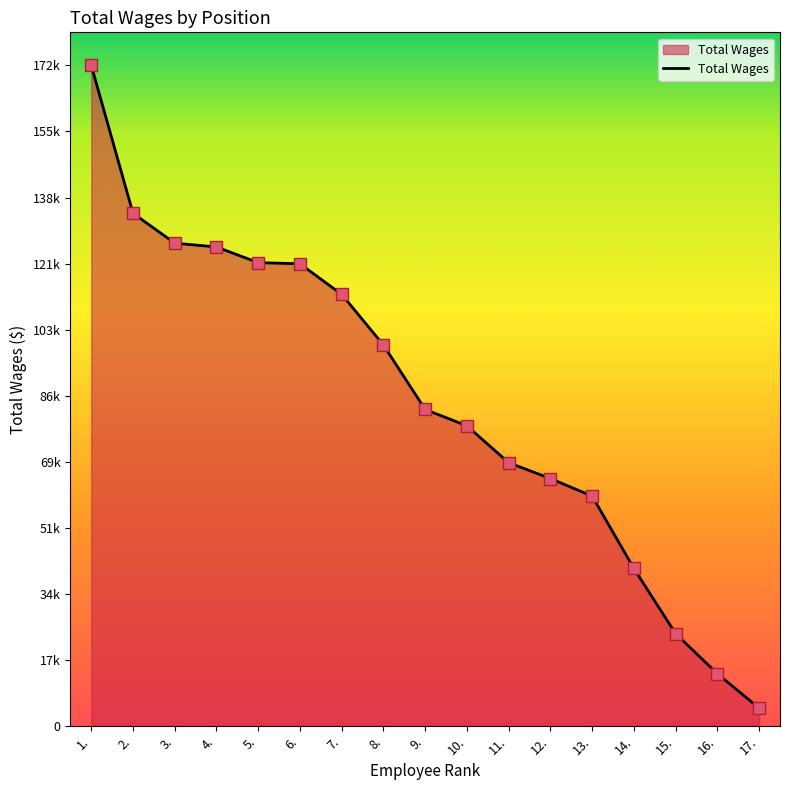

What is the change in value from 4. to 16.?

-111643